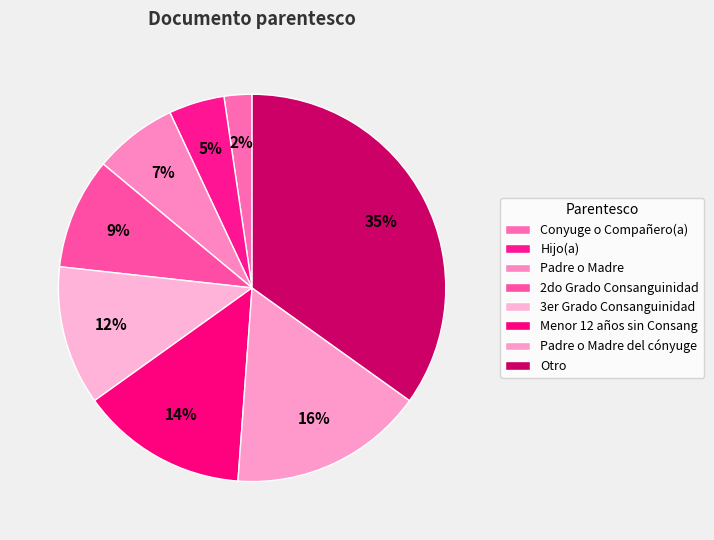

How many slices are in this pie chart?

8